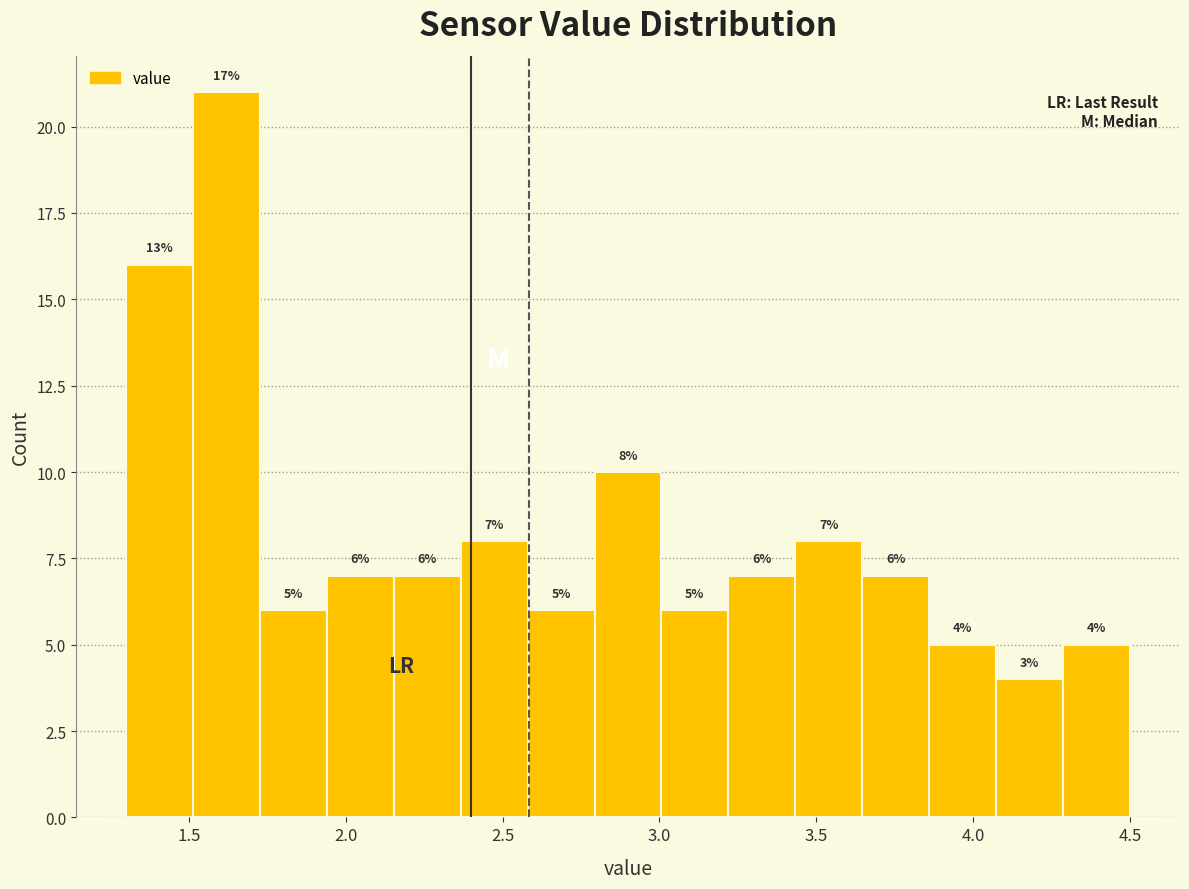

Which range on the x-axis has the tallest bar?

1.50 to 1.75